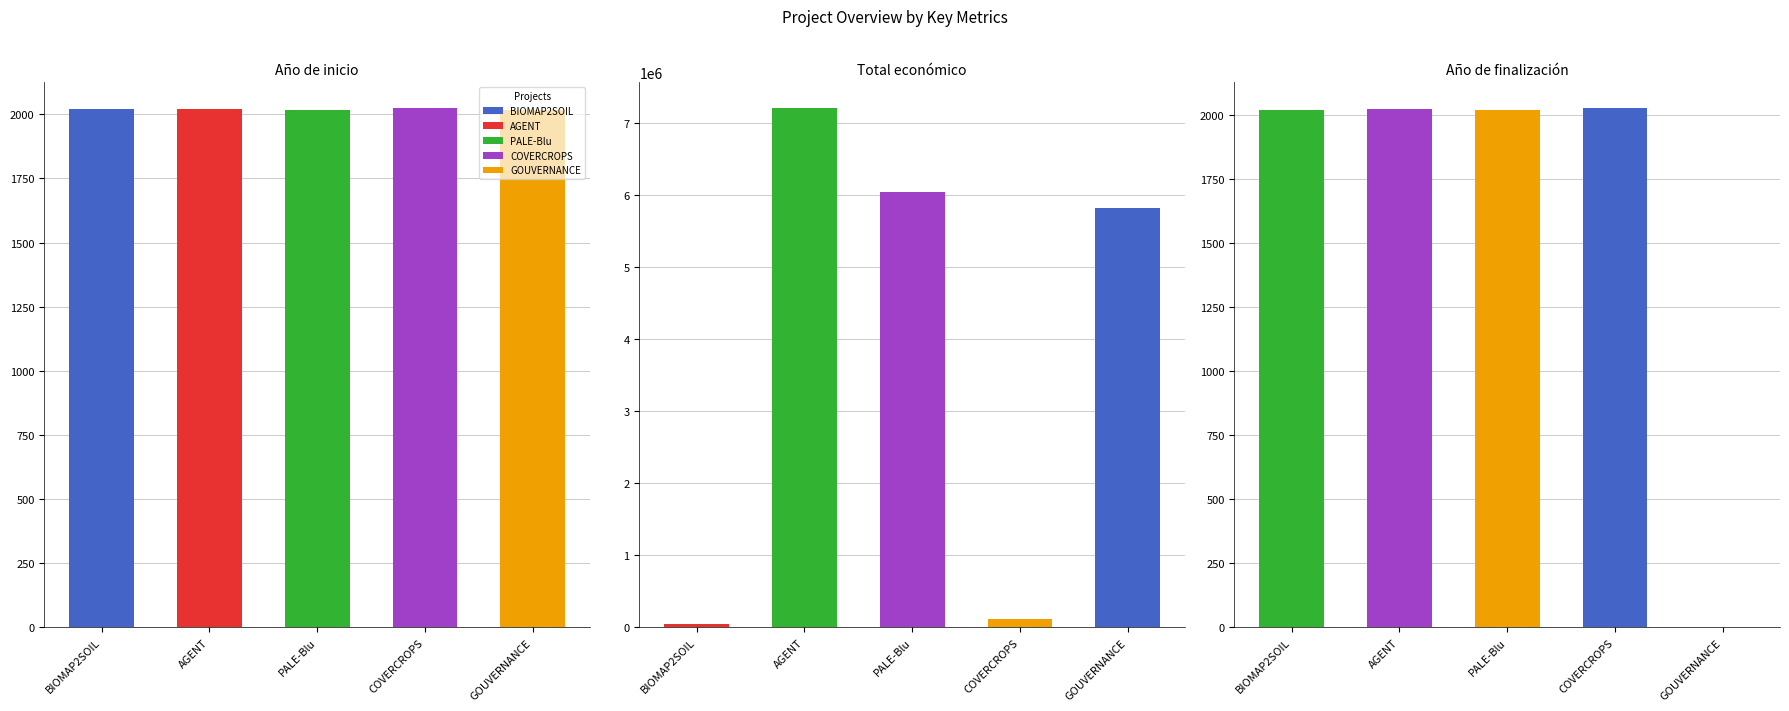

At how many categories does at least one series exceed 2263403?

3